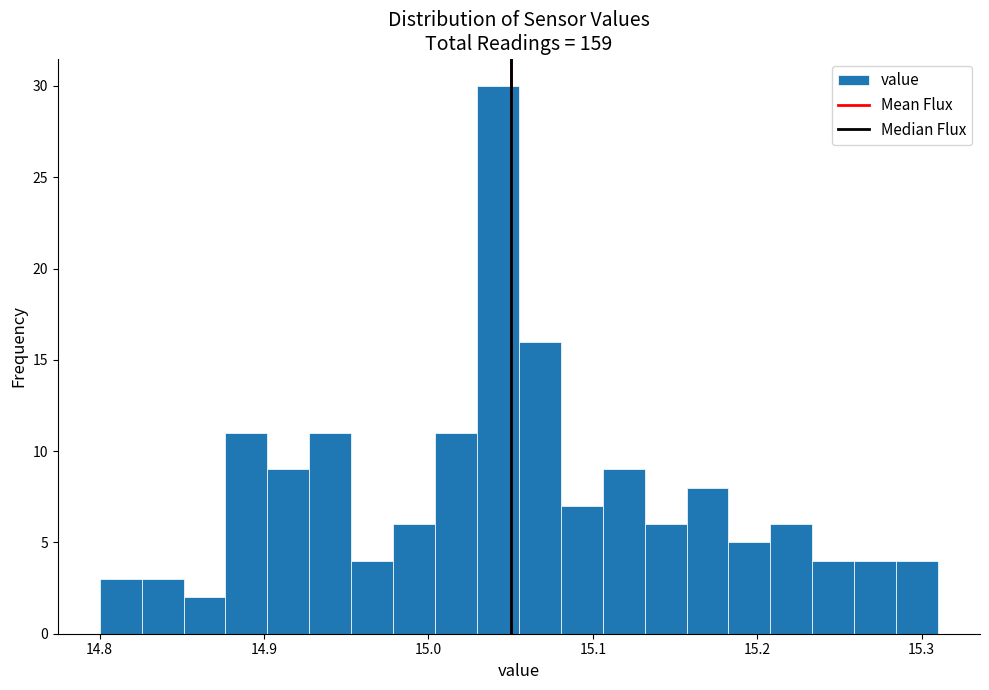

Around what value on the x-axis is the tallest bar? Give the approximate position of its centre, as read against the axis.

15.04